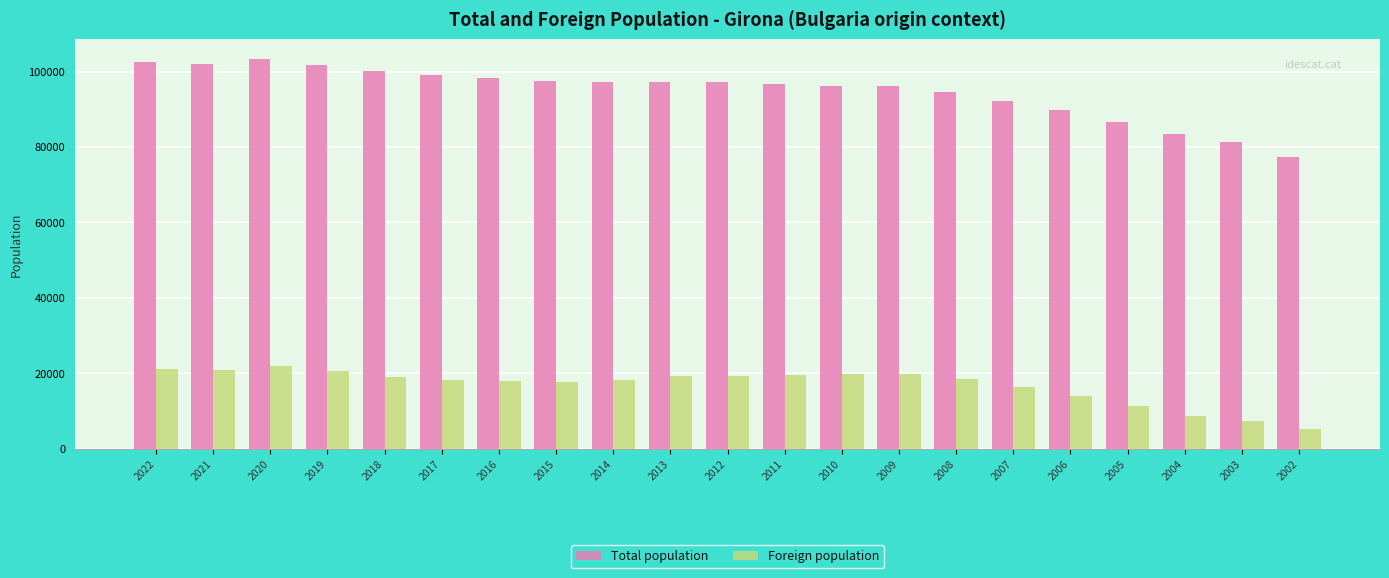

Which series has the widest spread of values?

Total population